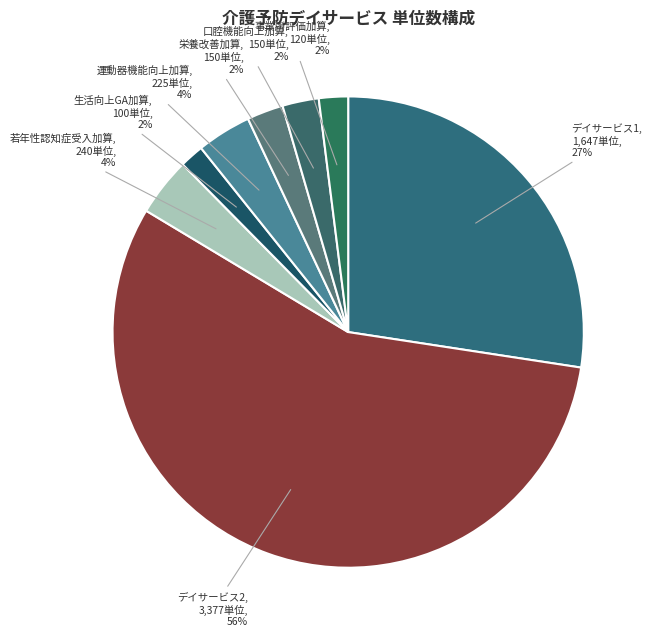

Rank the categories by value from highest to lowest.

介護予防デイサービス2, 介護予防デイサービス1, 介護予防デイサービス若年性認知症受入加算, 介護予防デイサービス運動器機能向上加算, 介護予防デイサービス栄養改善加算, 介護予防デイサービス口腔機能向上加算, 介護予防デイサービス事業所評価加算, 介護予防デイサービス生活向上グループ活動加算